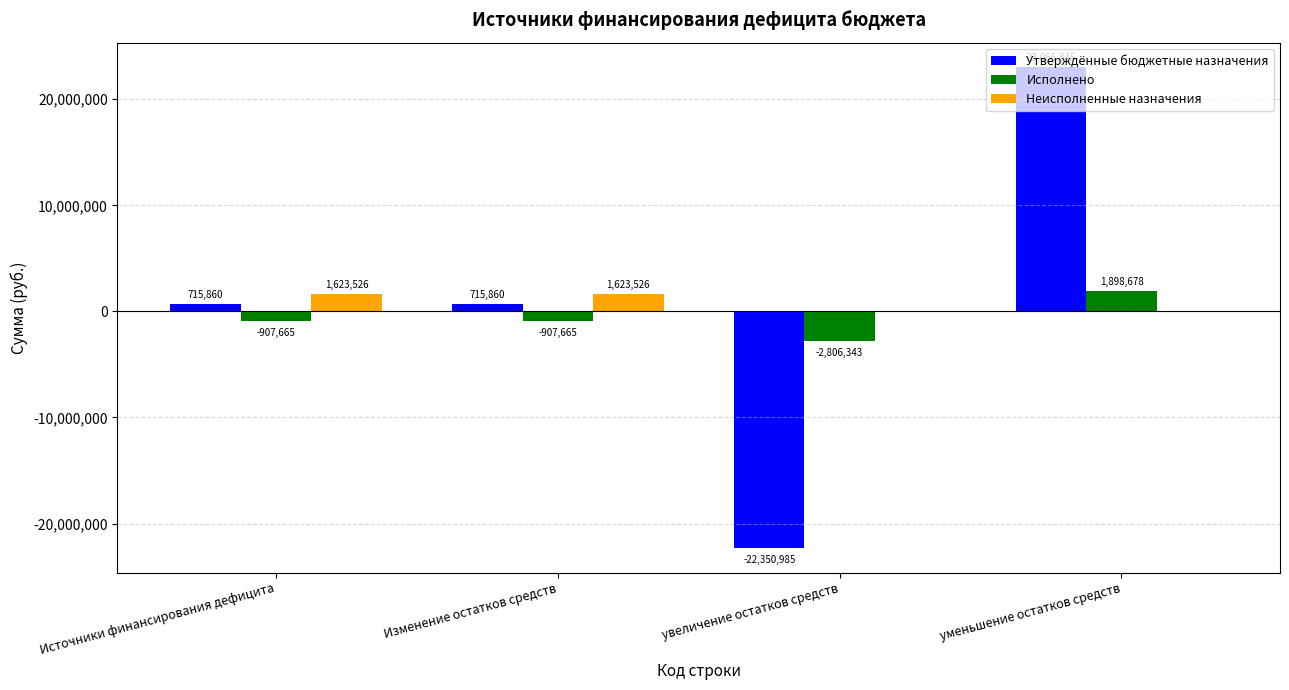

How many data points in Неисполненные назначения are above 1623525?

2